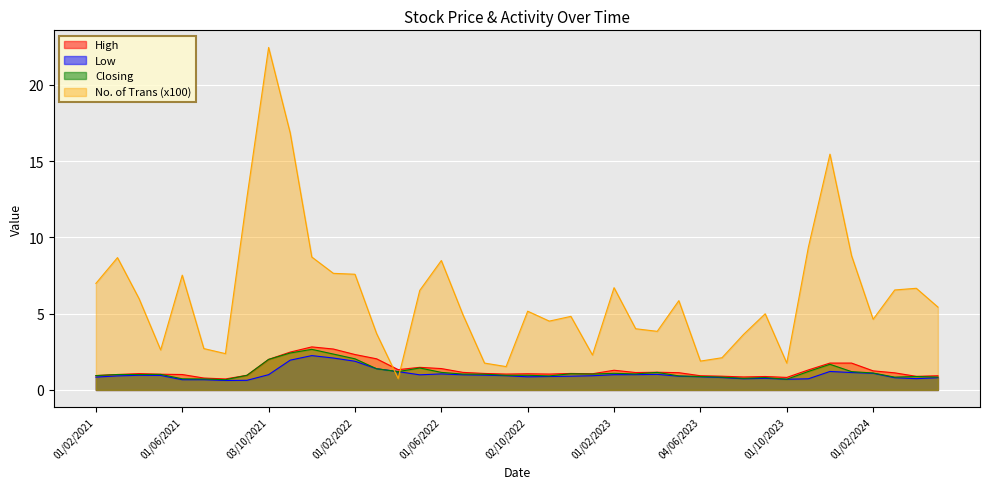

What is the value of the Closing point at the 19th from the left?

1.0